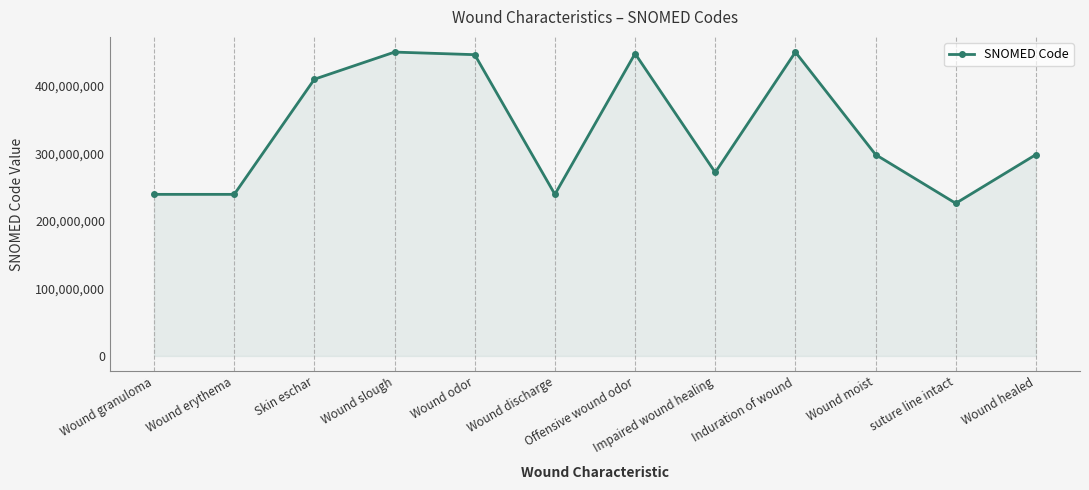

At which category does the chart reach its minimum across all series?

suture line intact